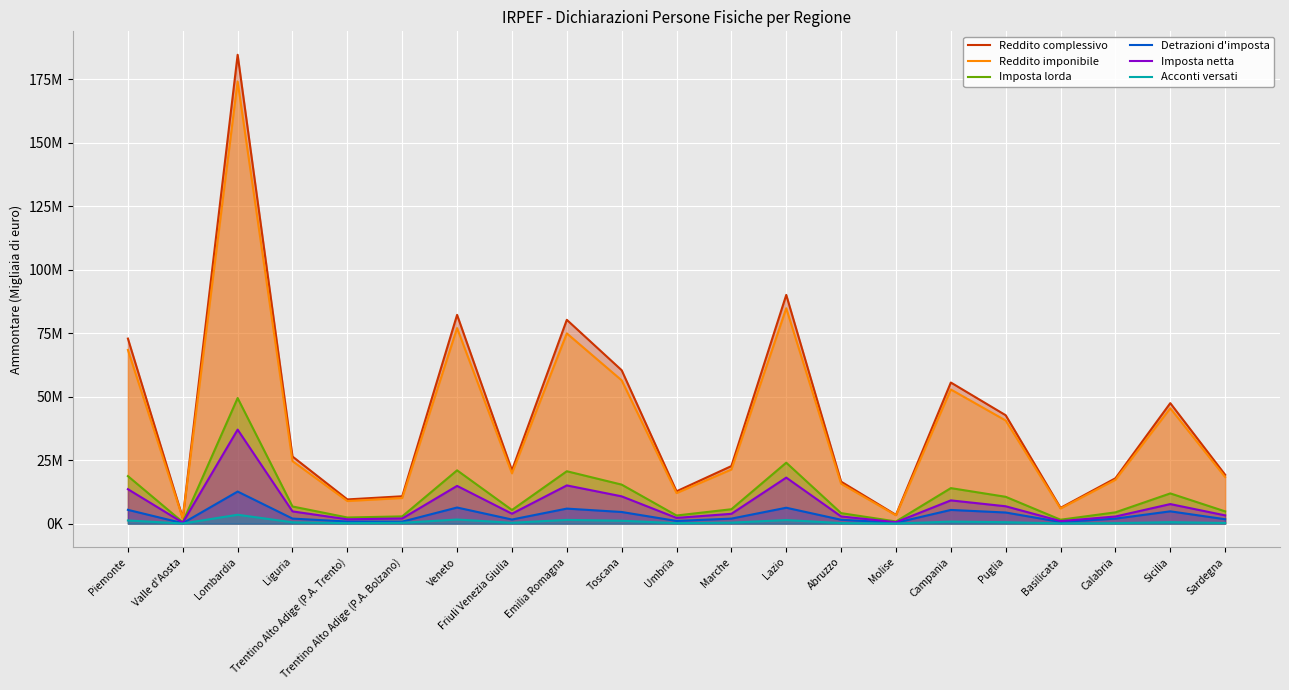

What is the label of the 3rd point from the left?

Lombardia